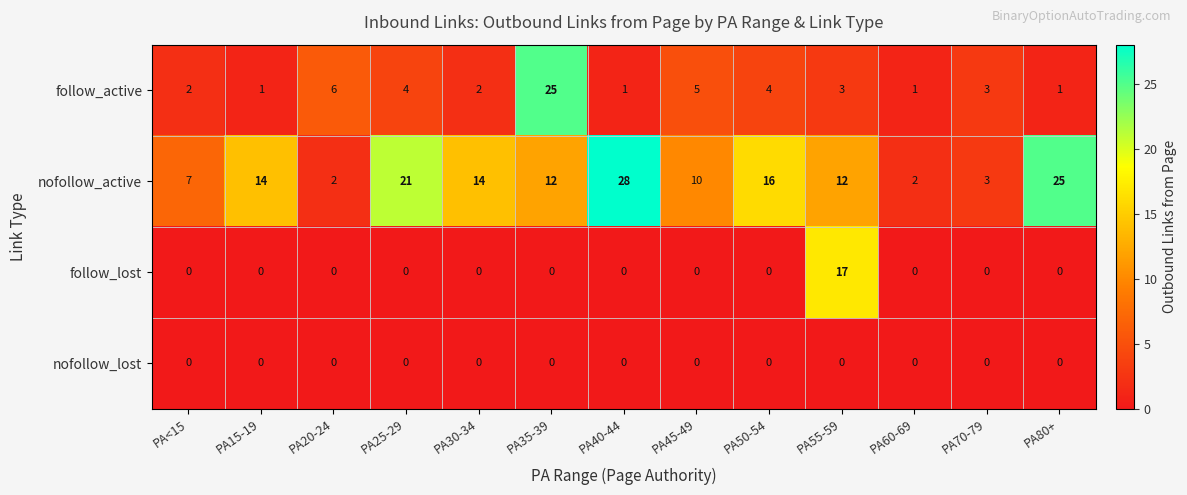

What is the sum of the follow_active values at PA30-34 and PA45-49?

7